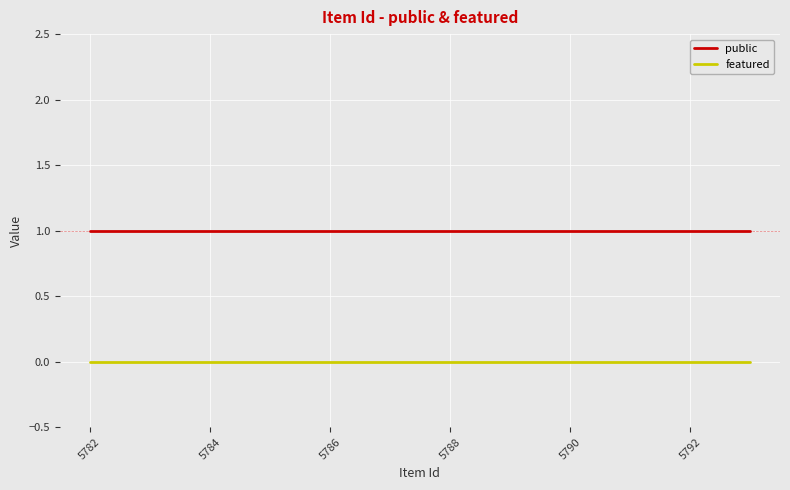

List the series in order of their overall mean, lowest first.

featured, public